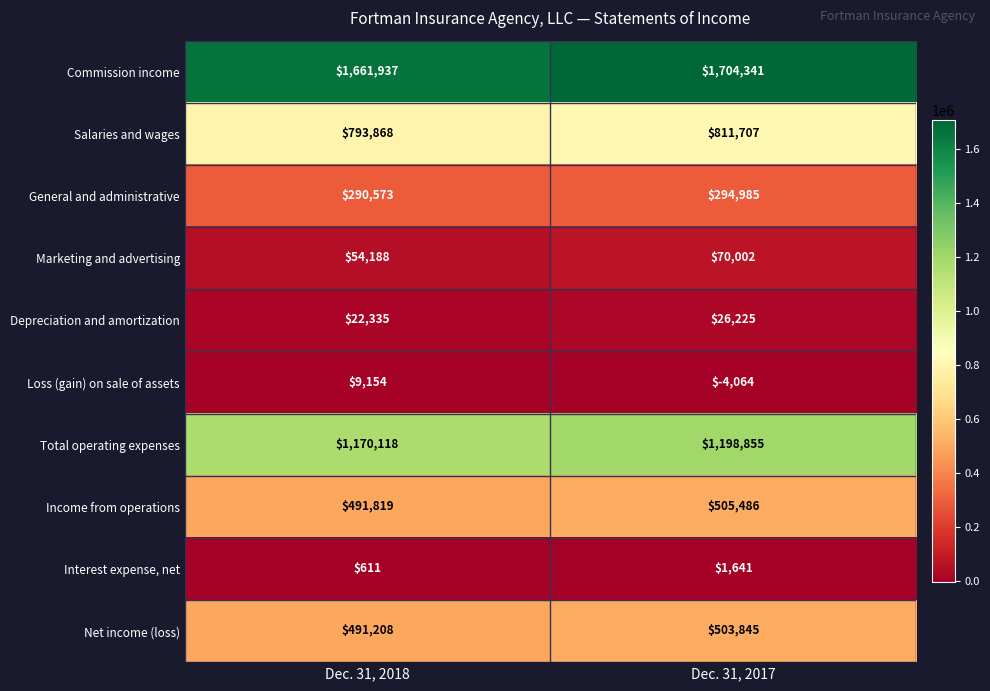

Reading right to left, transcribe all the data shown in this chart.

Commission income: 1704341	1661937
Salaries and wages: 811707	793868
General and administrative: 294985	290573
Marketing and advertising: 70002	54188
Depreciation and amortization: 26225	22335
Loss (gain) on sale of assets: -4064	9154
Total operating expenses: 1198855	1170118
Income from operations: 505486	491819
Interest expense, net: 1641	611
Net income (loss): 503845	491208